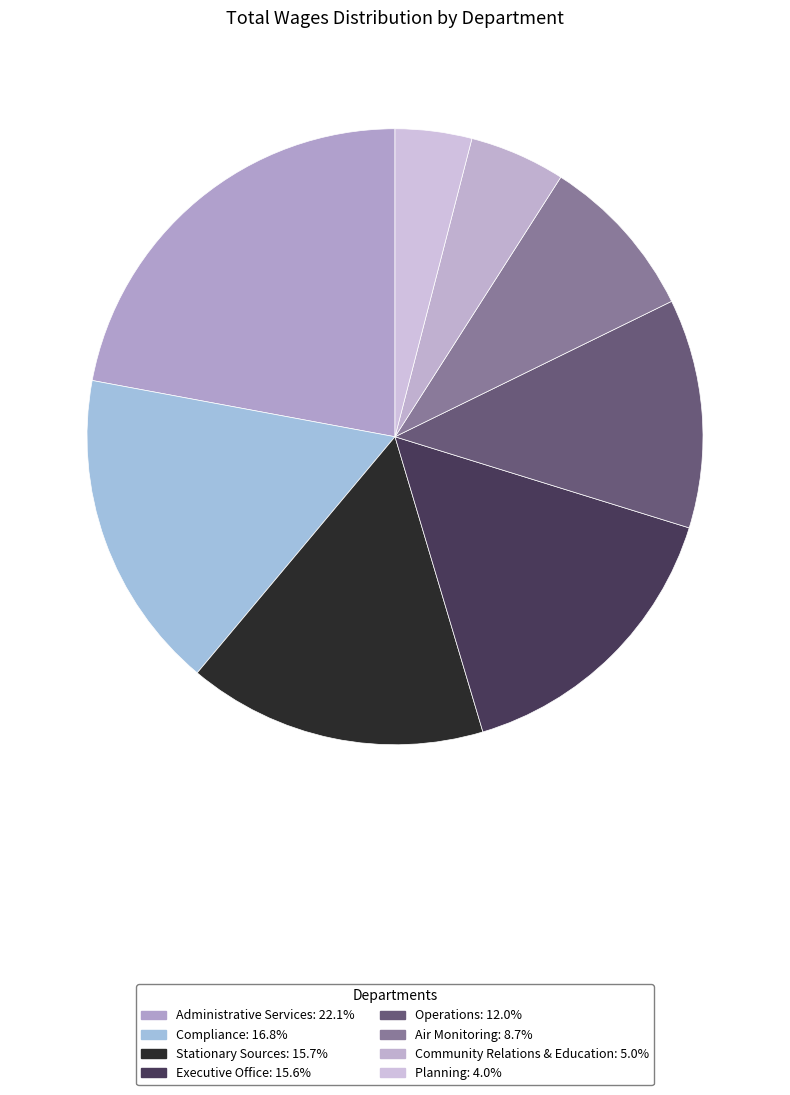

Which category has the smallest portion of the pie?

Planning